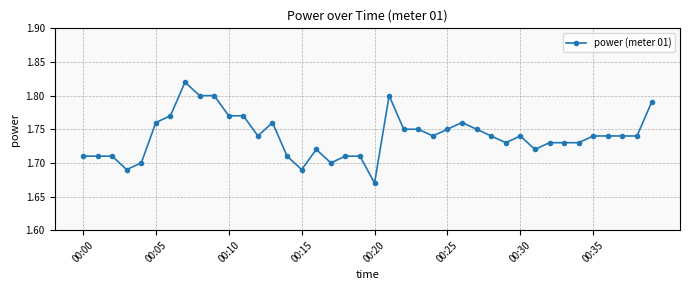

True or false: the data has more than 1 interior local peaks.

True